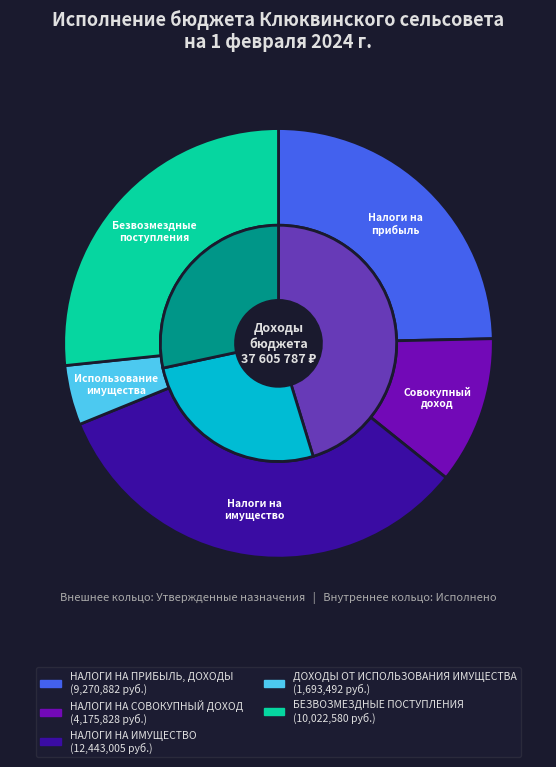

To the nearest percent, what portion does НАЛОГИ НА ИМУЩЕСТВО represent?

33%